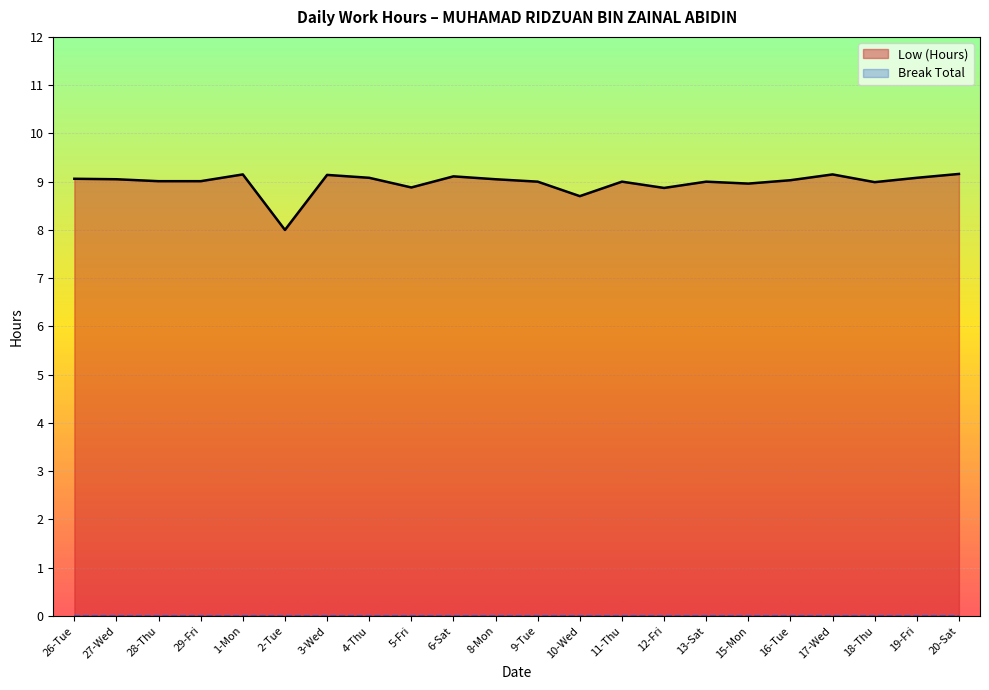

True or false: the data shows 9.0 at 29-Fri.

True